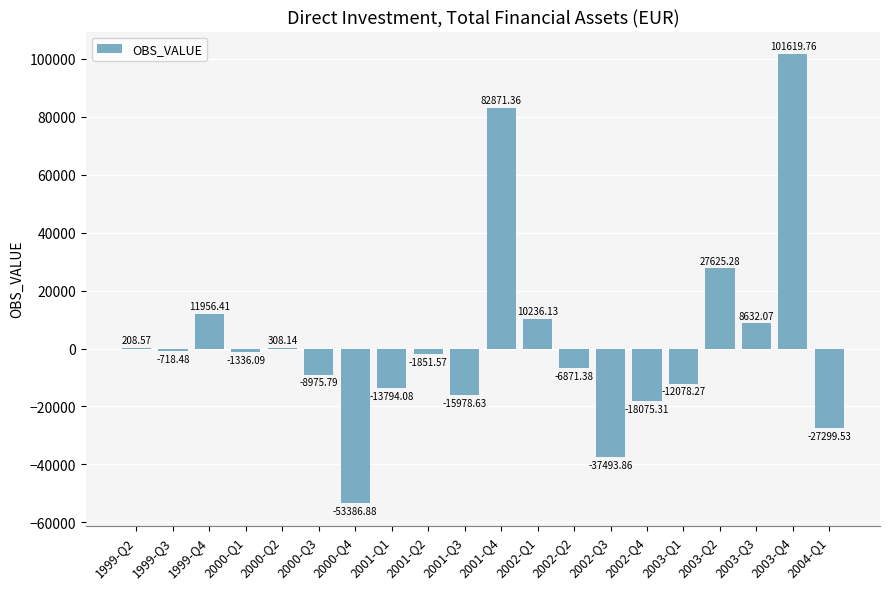

What is the sum of all values?

45597.9